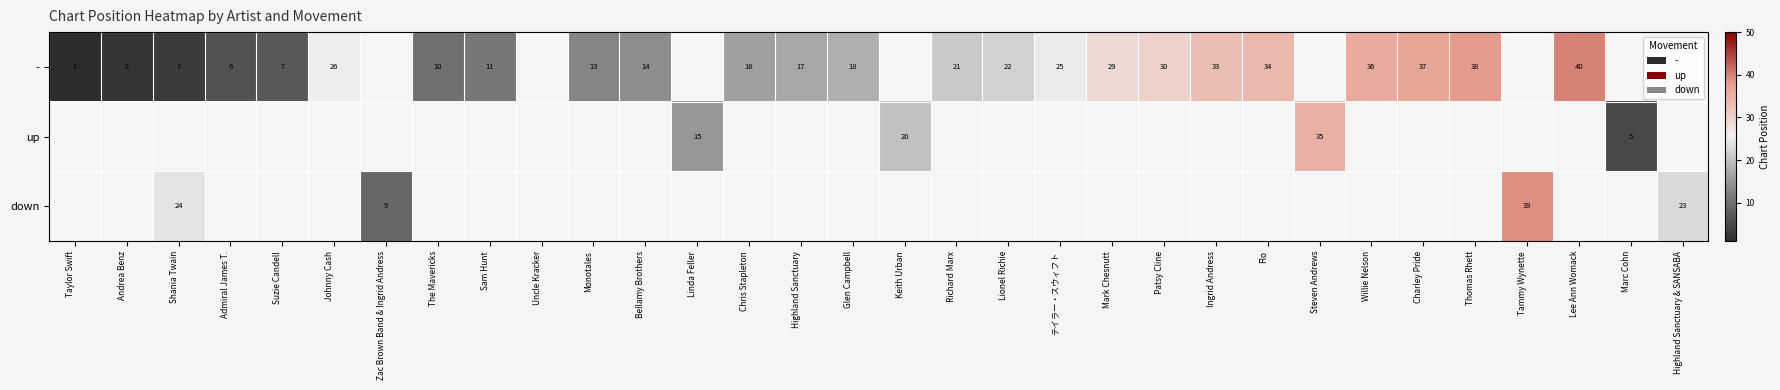

The - series shows 8 at Flo. True or false?

False